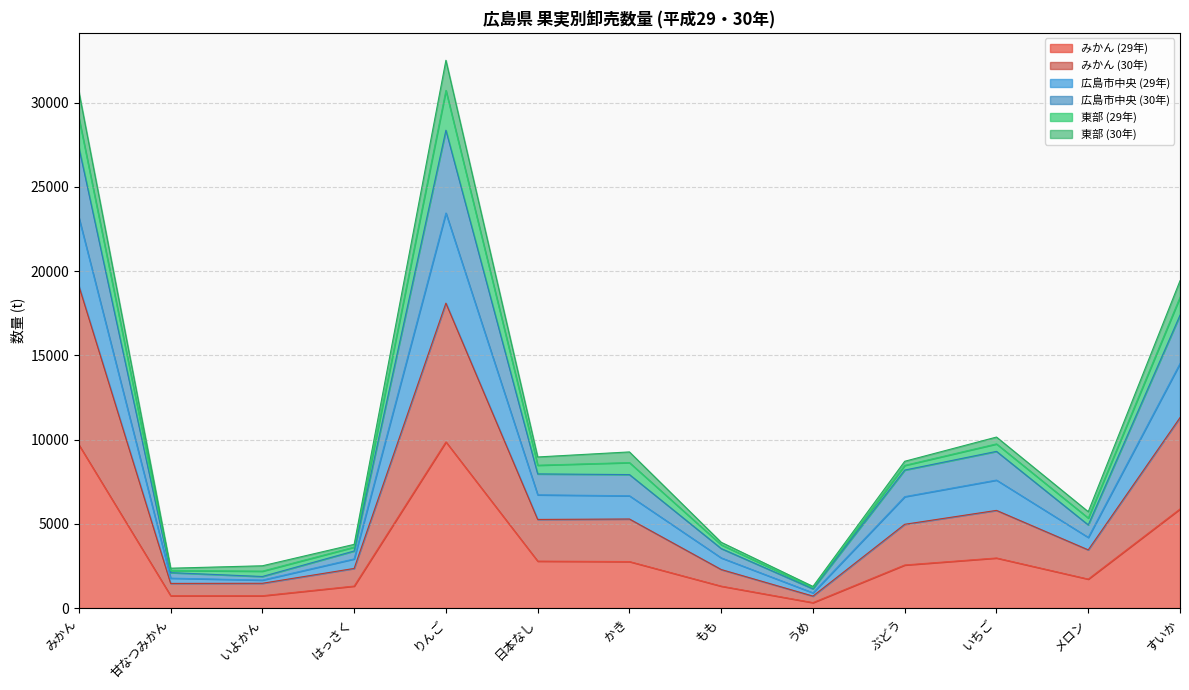

True or false: みかん (30年) and 広島市中央 (30年) intersect in this chart.

False